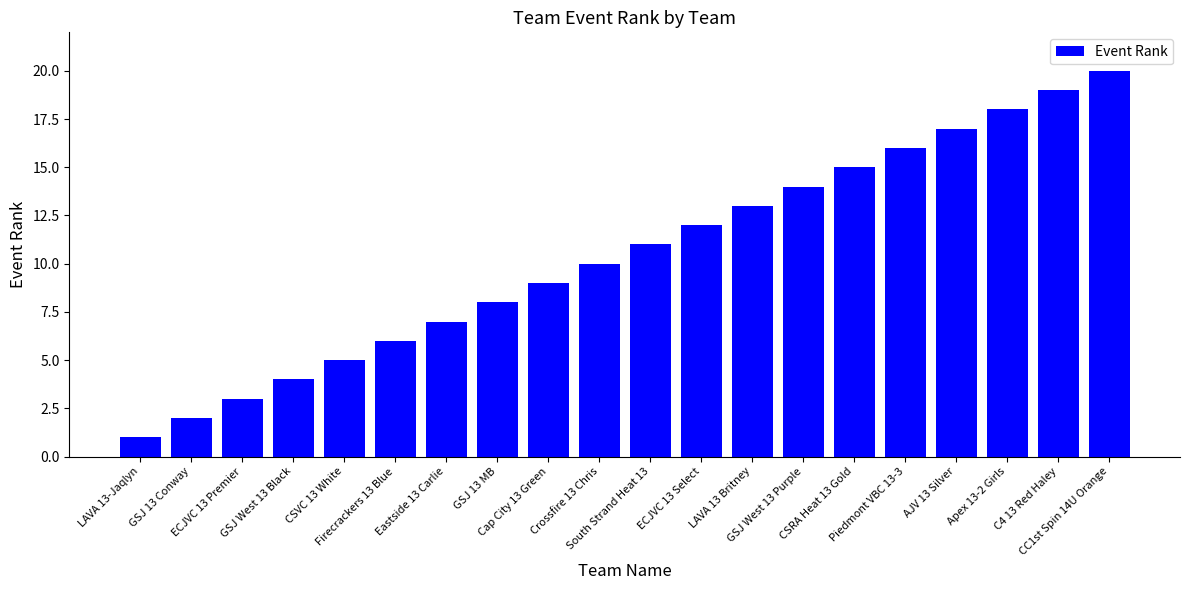

Read the value at GSJ West 13 Purple.

14